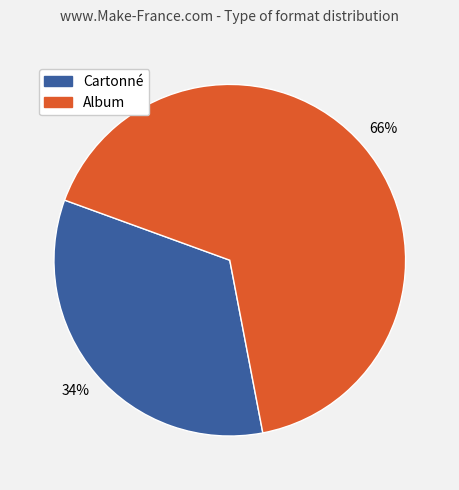

Is there a majority slice in this chart?

Yes